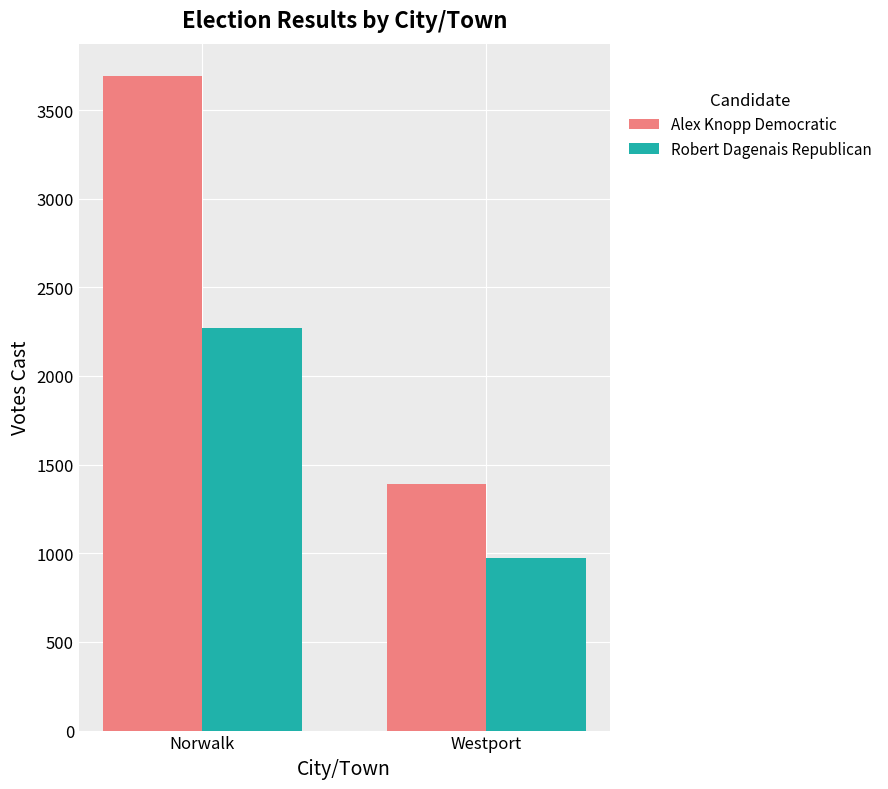

How many data points does each series have?

2